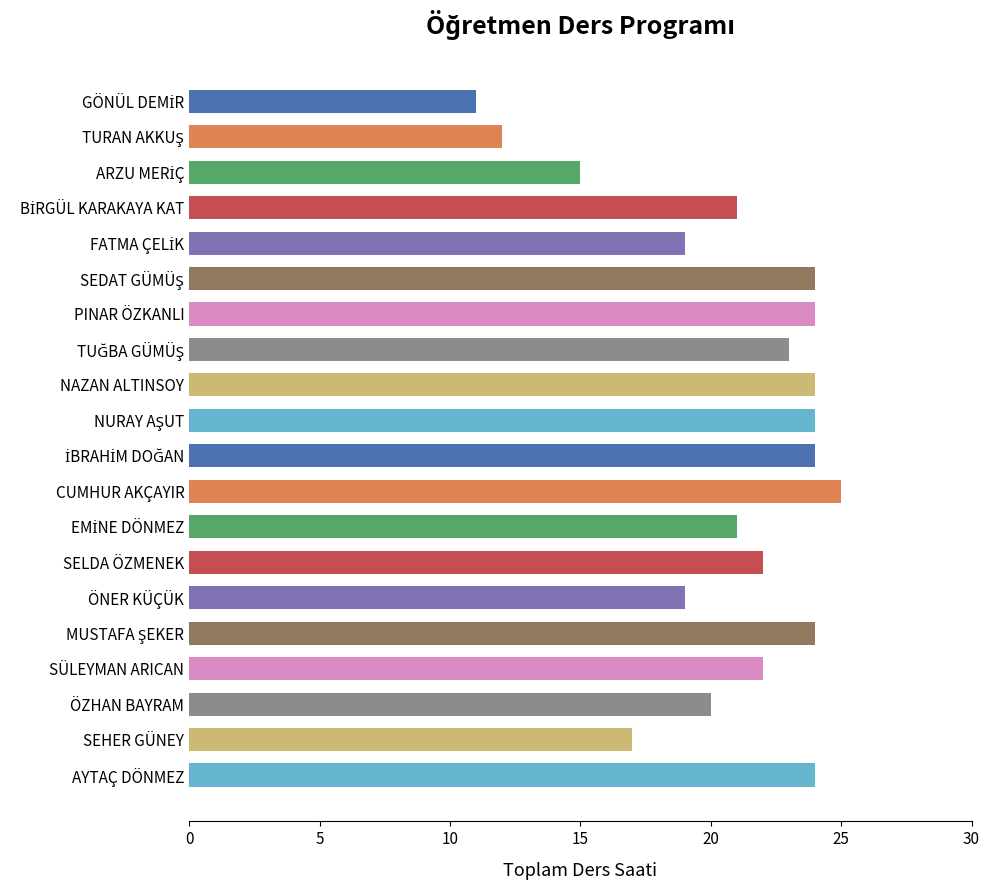

What is the difference between the maximum and minimum values?

14